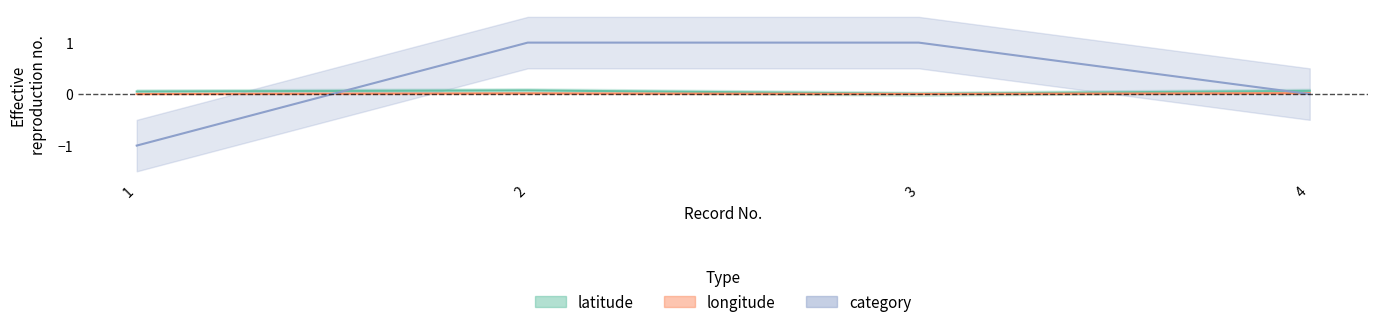

Which category has the highest value in the category series?

2